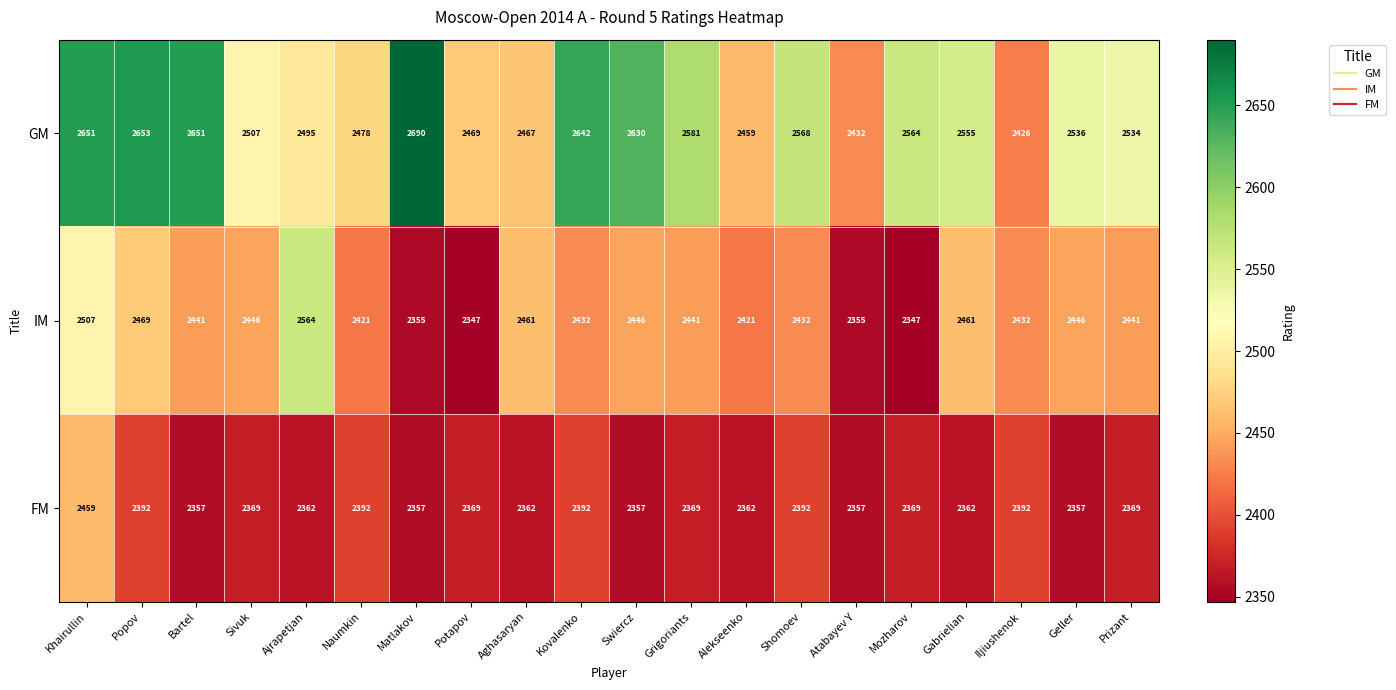

List the series in order of their peak value, highest first.

GM, IM, FM